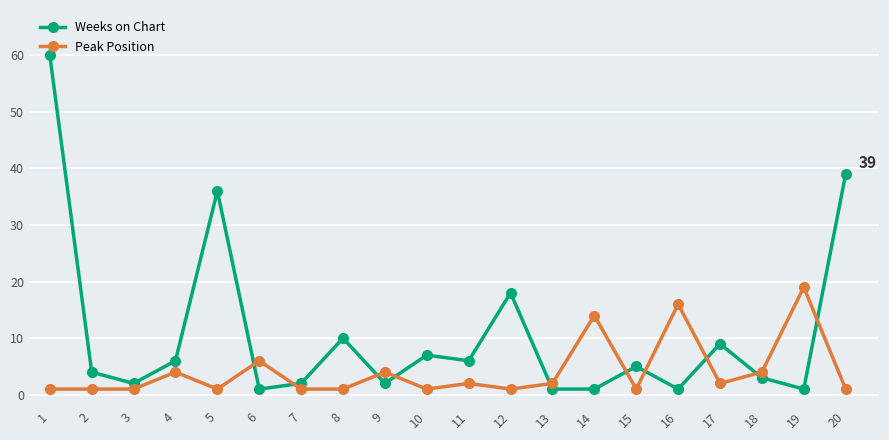

After their last crossing, which series has the higher values: Peak Position or Weeks on Chart?

Weeks on Chart